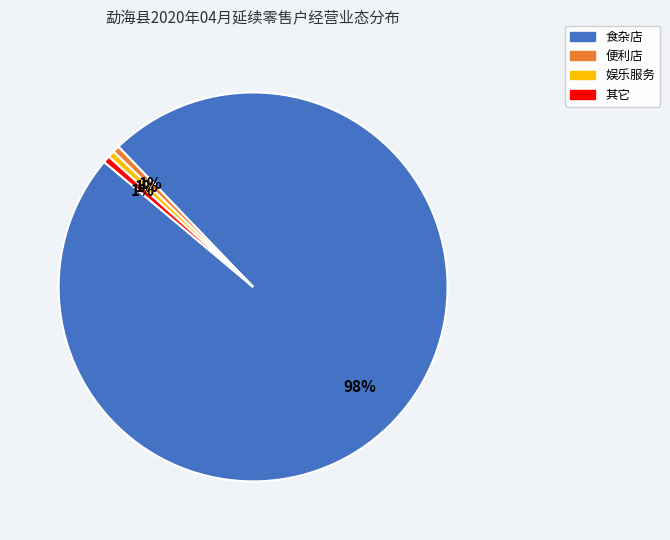

To the nearest percent, what portion does 其它 represent?

1%